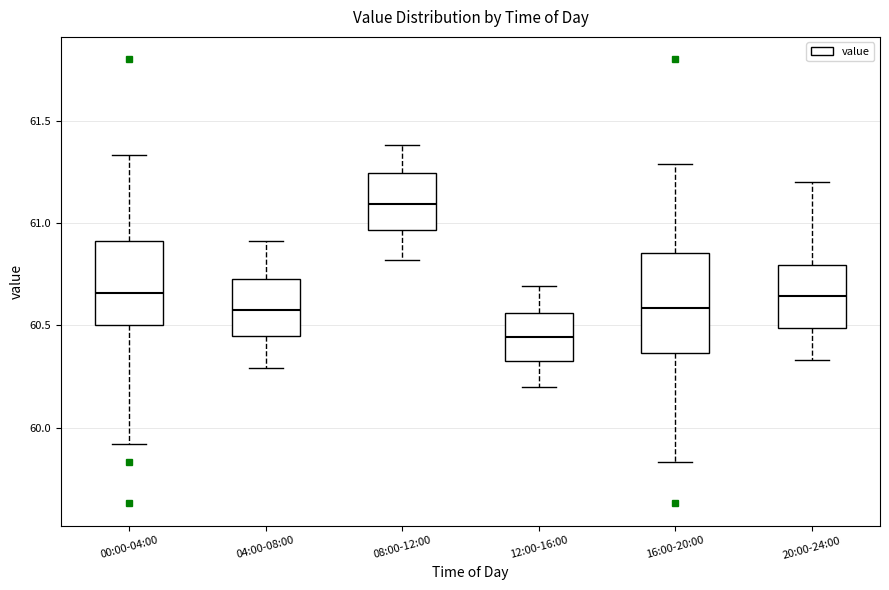

Comparing the boxes themselves (not the whiskers), which one is the tallest?

16:00-20:00